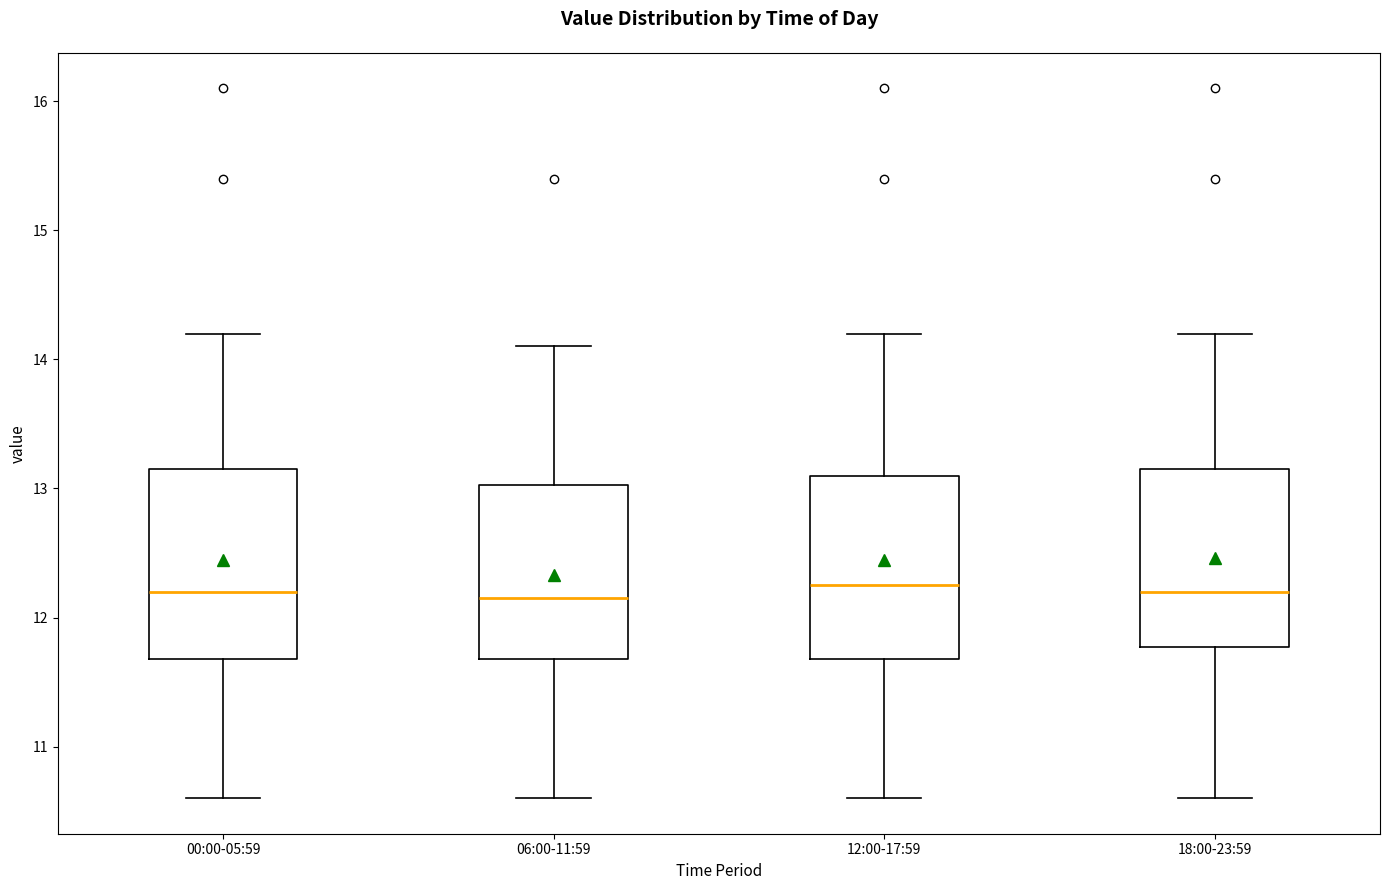

Reading left to right, transcribe this box plot: for each box, give where its median line is, the range the box spans, and where its two whiskers end, as read against the y-axis. The values are not printed on the chart, so give them approximately, as read against the axis.

00:00-05:59: median 12.2, box 11.7 to 13.2, whiskers 10.6 to 14.2
06:00-11:59: median 12.2, box 11.7 to 13.0, whiskers 10.6 to 14.1
12:00-17:59: median 12.3, box 11.7 to 13.1, whiskers 10.6 to 14.2
18:00-23:59: median 12.2, box 11.8 to 13.2, whiskers 10.6 to 14.2